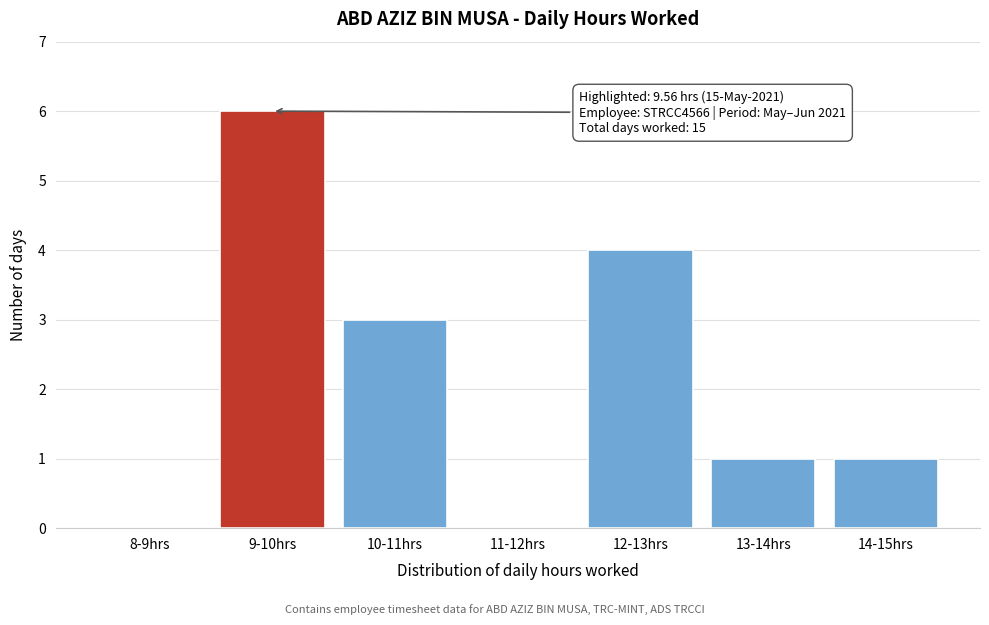

Reading left to right, extract all data points from this chart.

8-9hrs=0	9-10hrs=6	10-11hrs=3	11-12hrs=0	12-13hrs=4	13-14hrs=1	14-15hrs=1